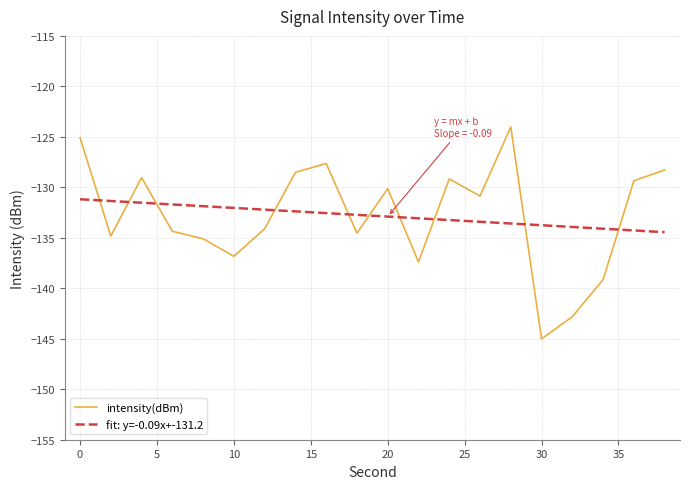

What is the average value of the fit: y=-0.09x+-131.2 series?

-132.8